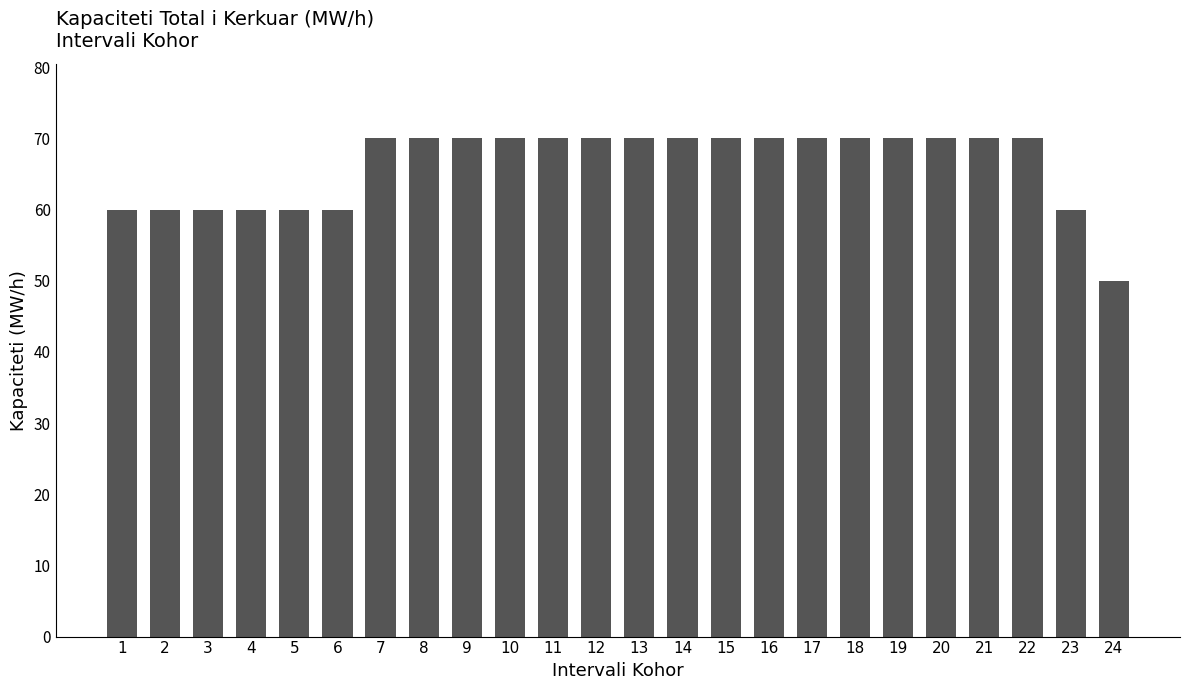

How many categories are shown in the chart?

24